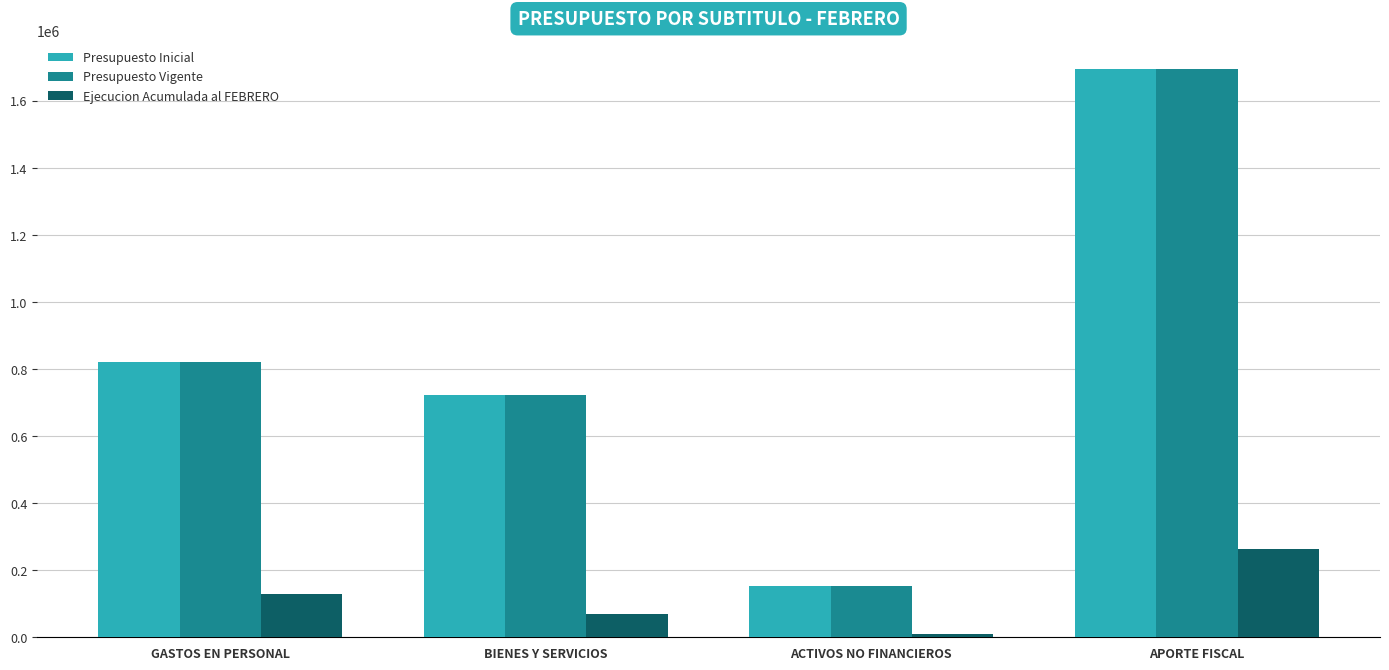

What is the difference between the highest and lowest values at APORTE FISCAL?

1433835